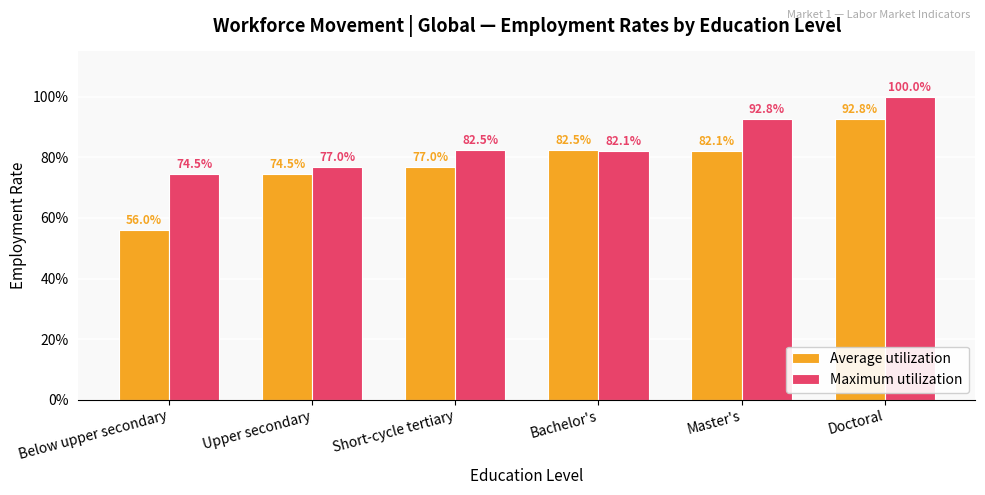

Are the bars grouped side by side (vs. stacked)?

Yes